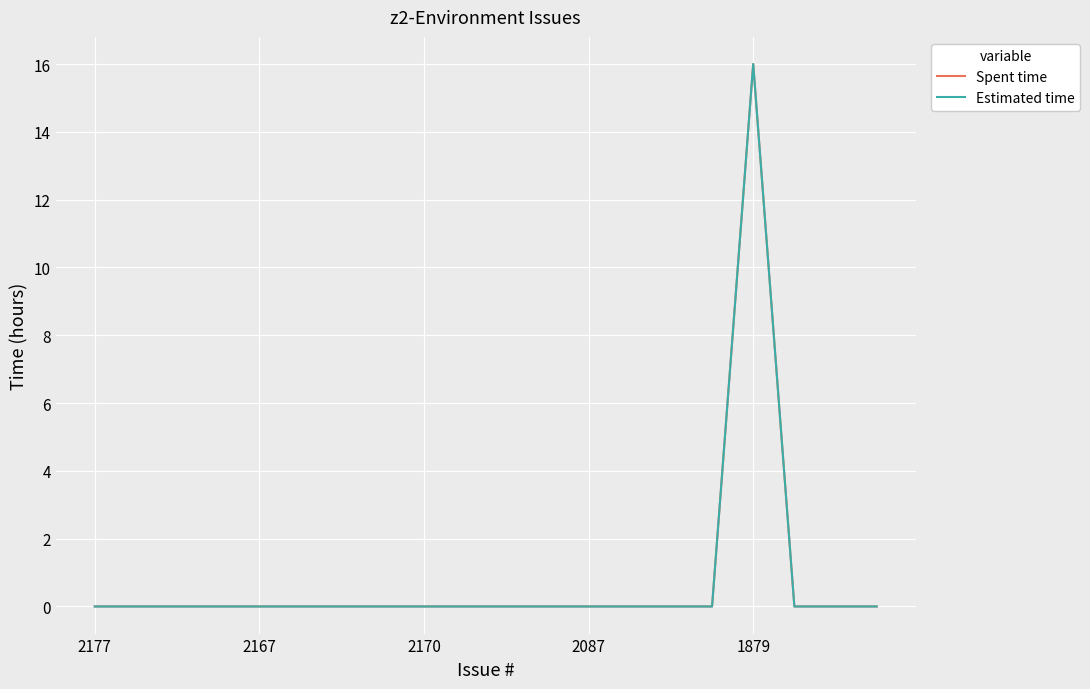

In Estimated time, how many points are higher than both neighbors (excluding endpoints)?

1